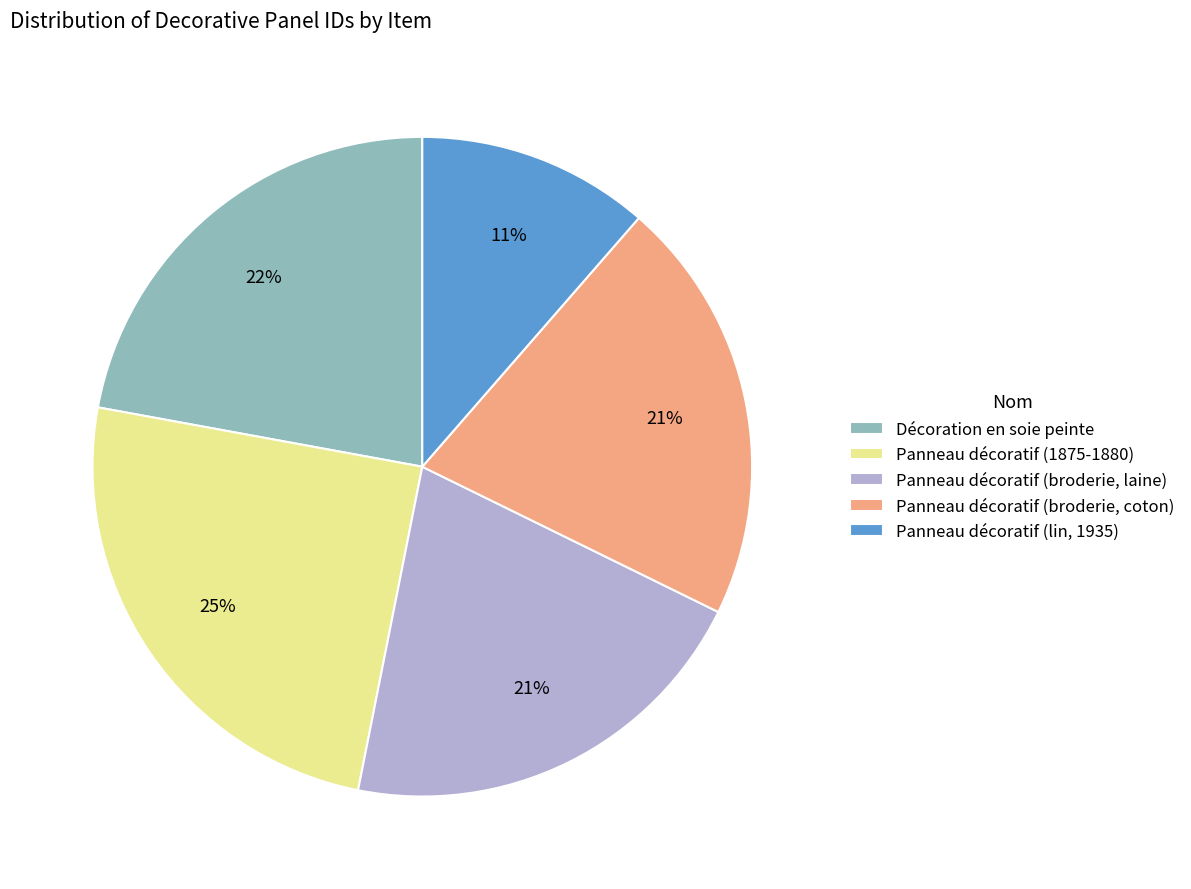

What is the ratio of the value at Panneau décoratif (1875-1880) to the value at Décoration en soie peinte?

1.1